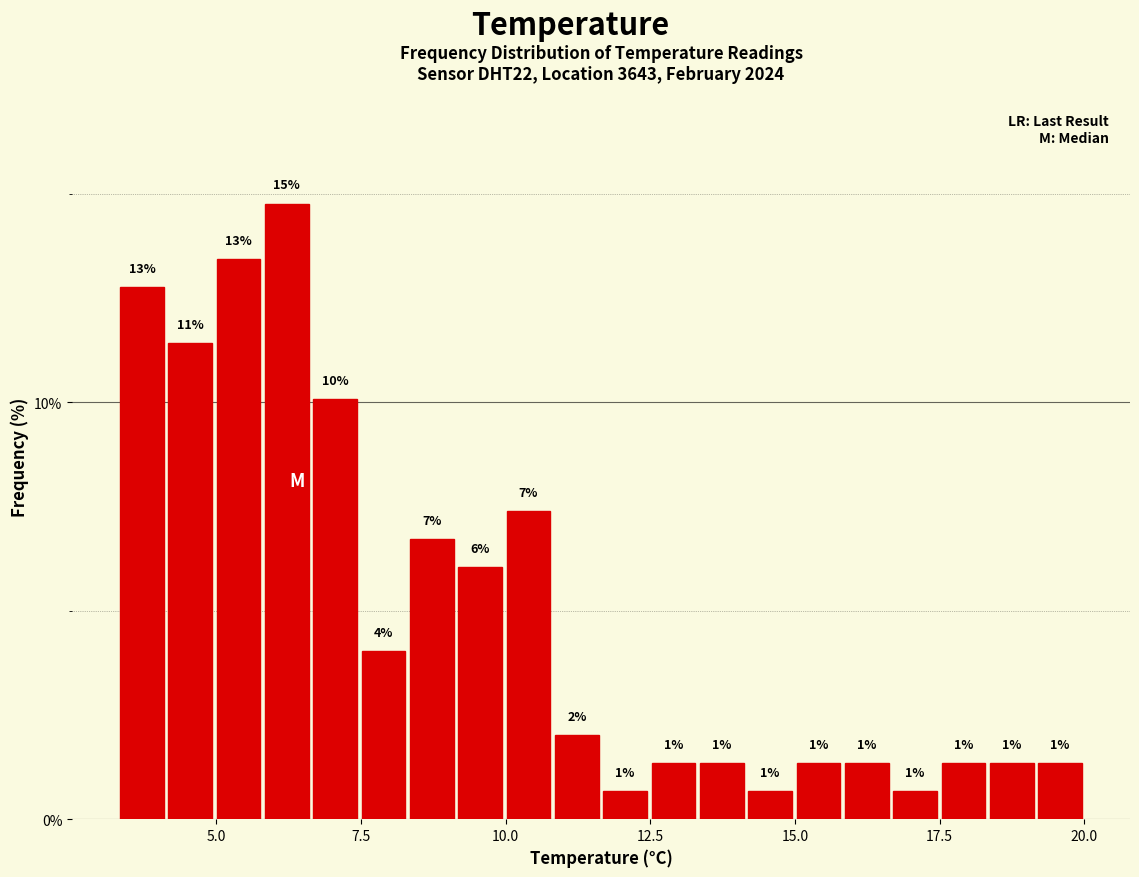

Read against the x-axis, roughly where is the centre of the tallest bar?

6.0